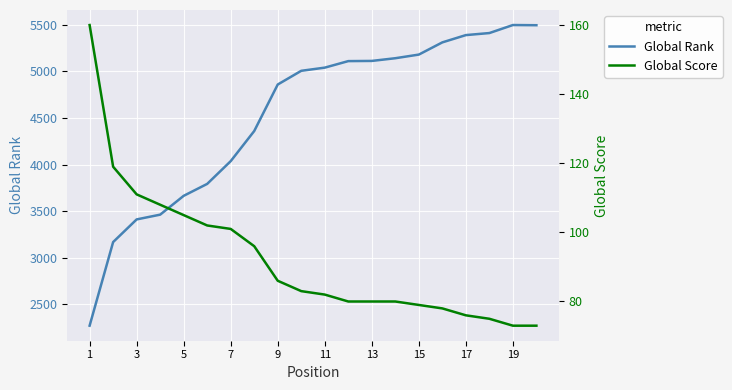

The value of Global Rank at 17 is 5388. True or false?

True